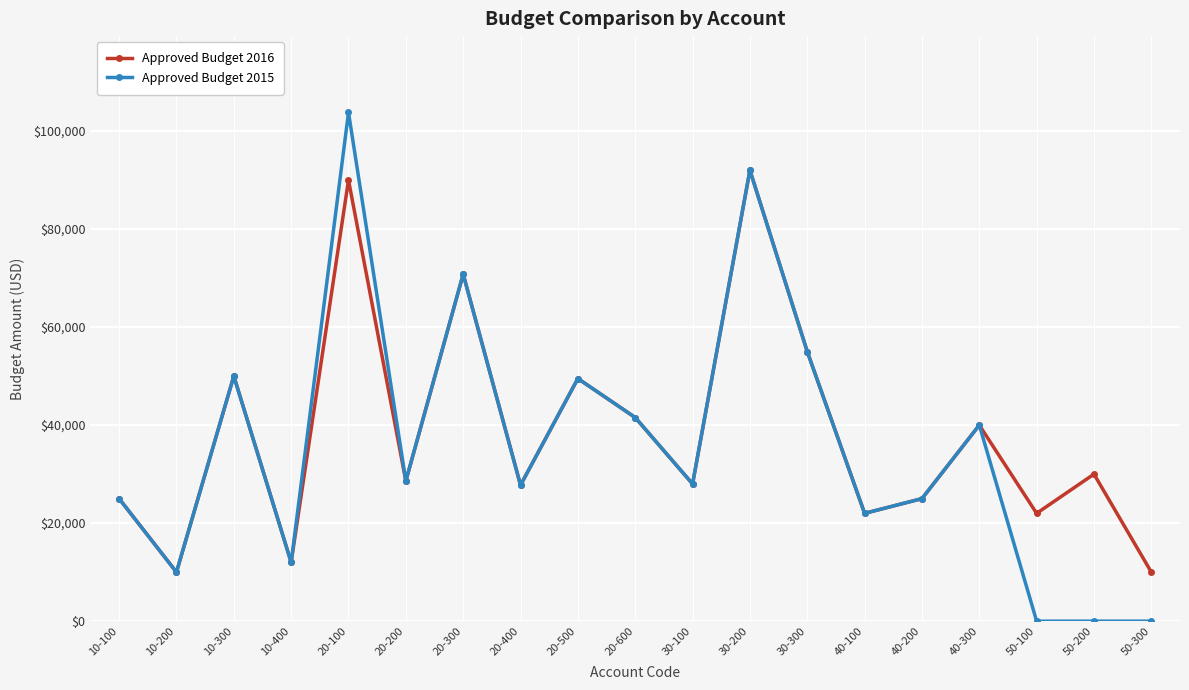

Count the number of categories in the chart.

19